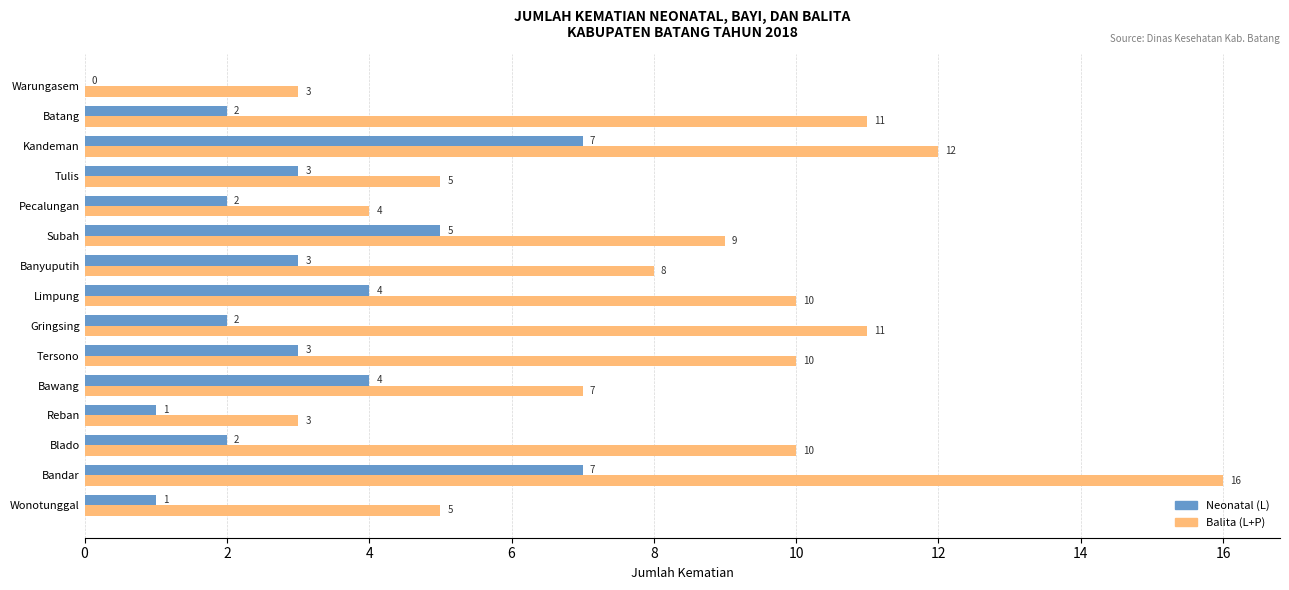

What is the total value across all series at Pecalungan?

6